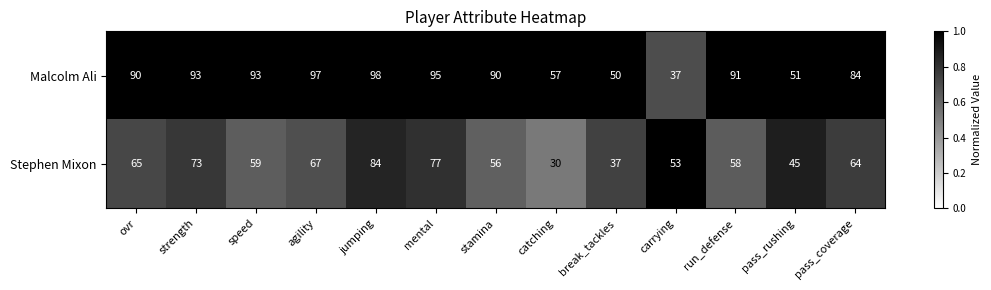

Reading right to left, extract all data points from this chart.

Malcolm Ali: pass_coverage=84	pass_rushing=51	run_defense=91	carrying=37	break_tackles=50	catching=57	stamina=90	mental=95	jumping=98	agility=97	speed=93	strength=93	ovr=90
Stephen Mixon: pass_coverage=64	pass_rushing=45	run_defense=58	carrying=53	break_tackles=37	catching=30	stamina=56	mental=77	jumping=84	agility=67	speed=59	strength=73	ovr=65